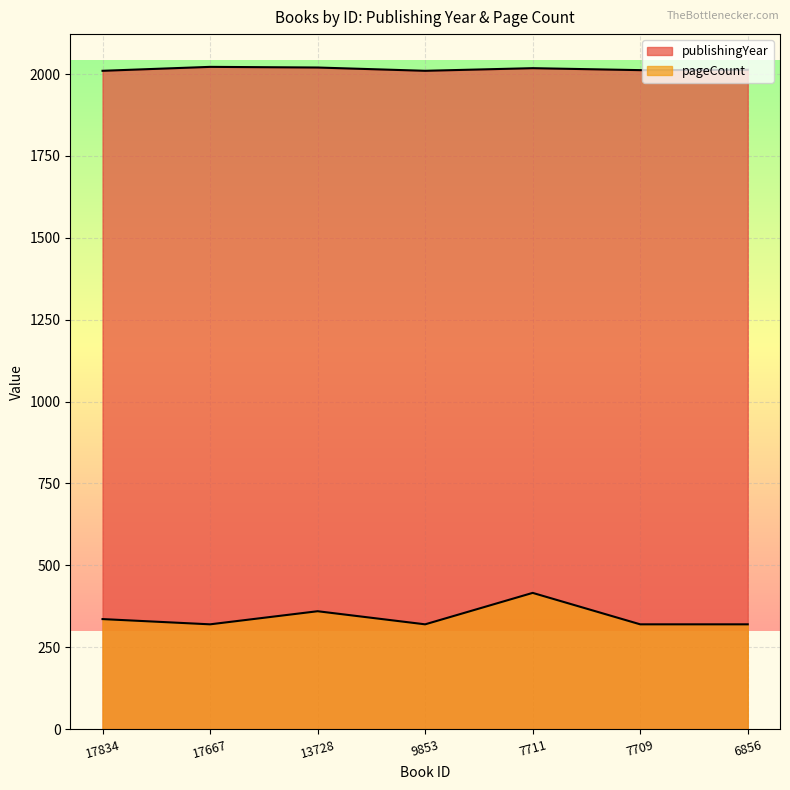

How many data points in pageCount are above 320?

3